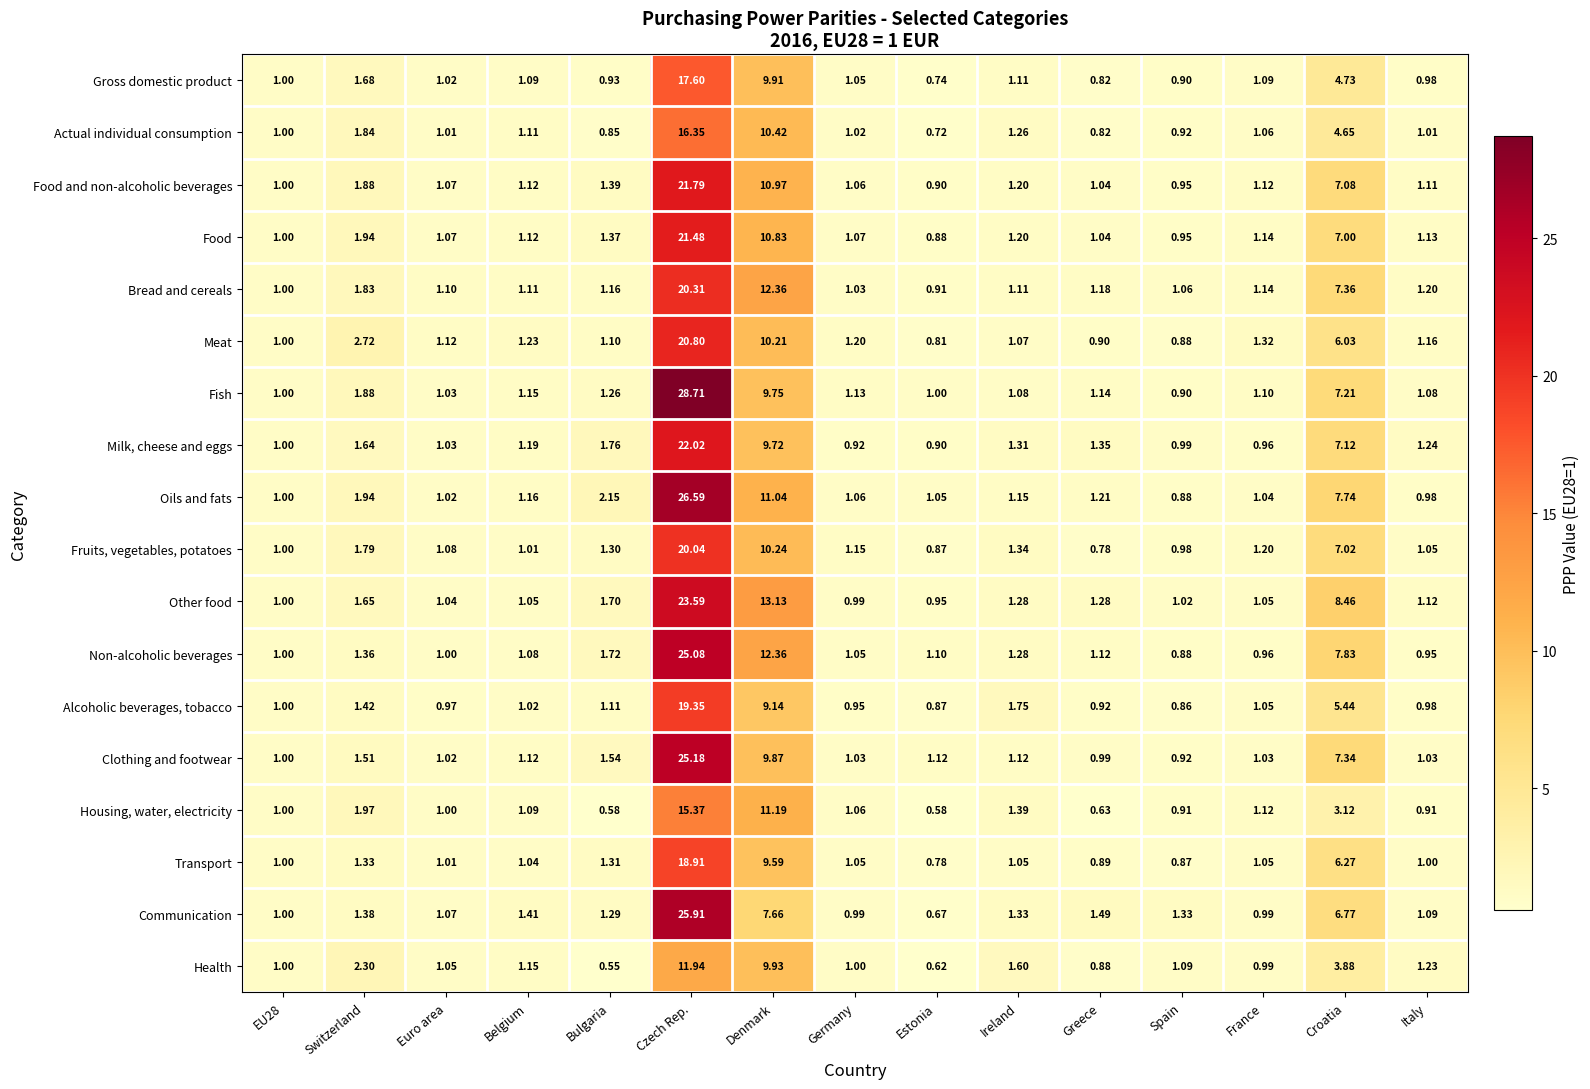

Which series has the largest total across all categories?

Oils and fats